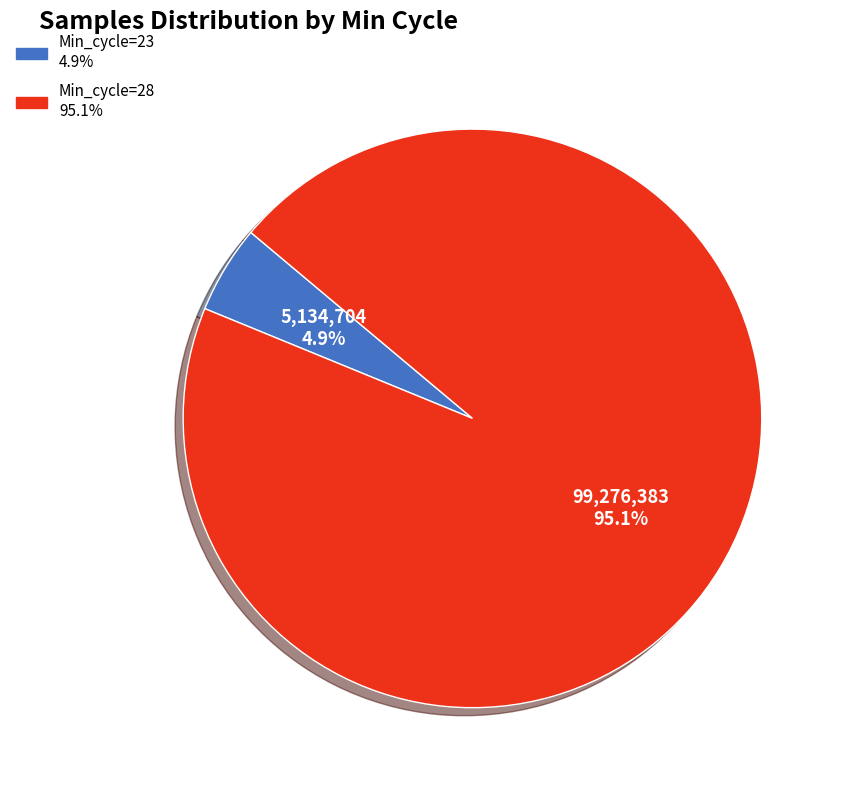

How many segments does this pie chart have?

2